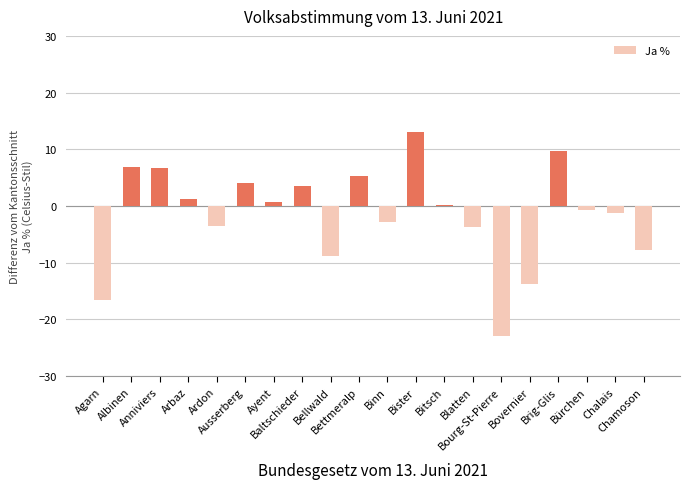

What is the change in value from Arbaz to Bourg-St-Pierre?

-24.1